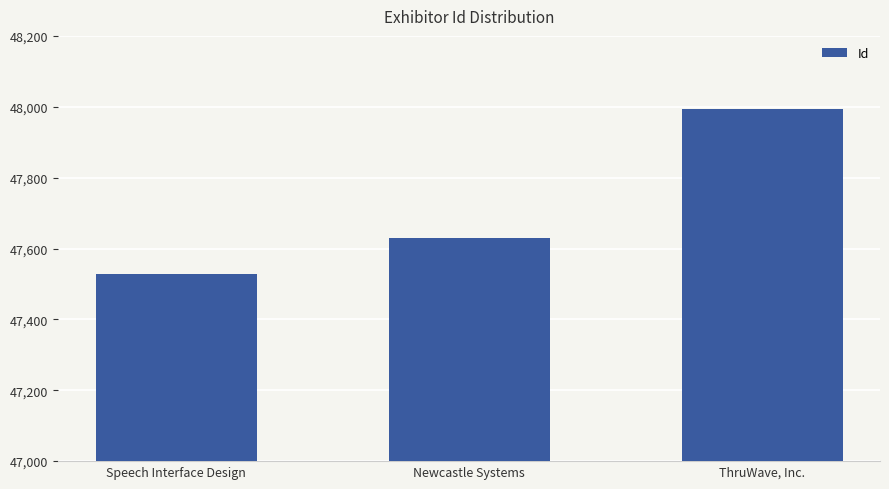

Which label corresponds to the largest value in the chart?

ThruWave, Inc.